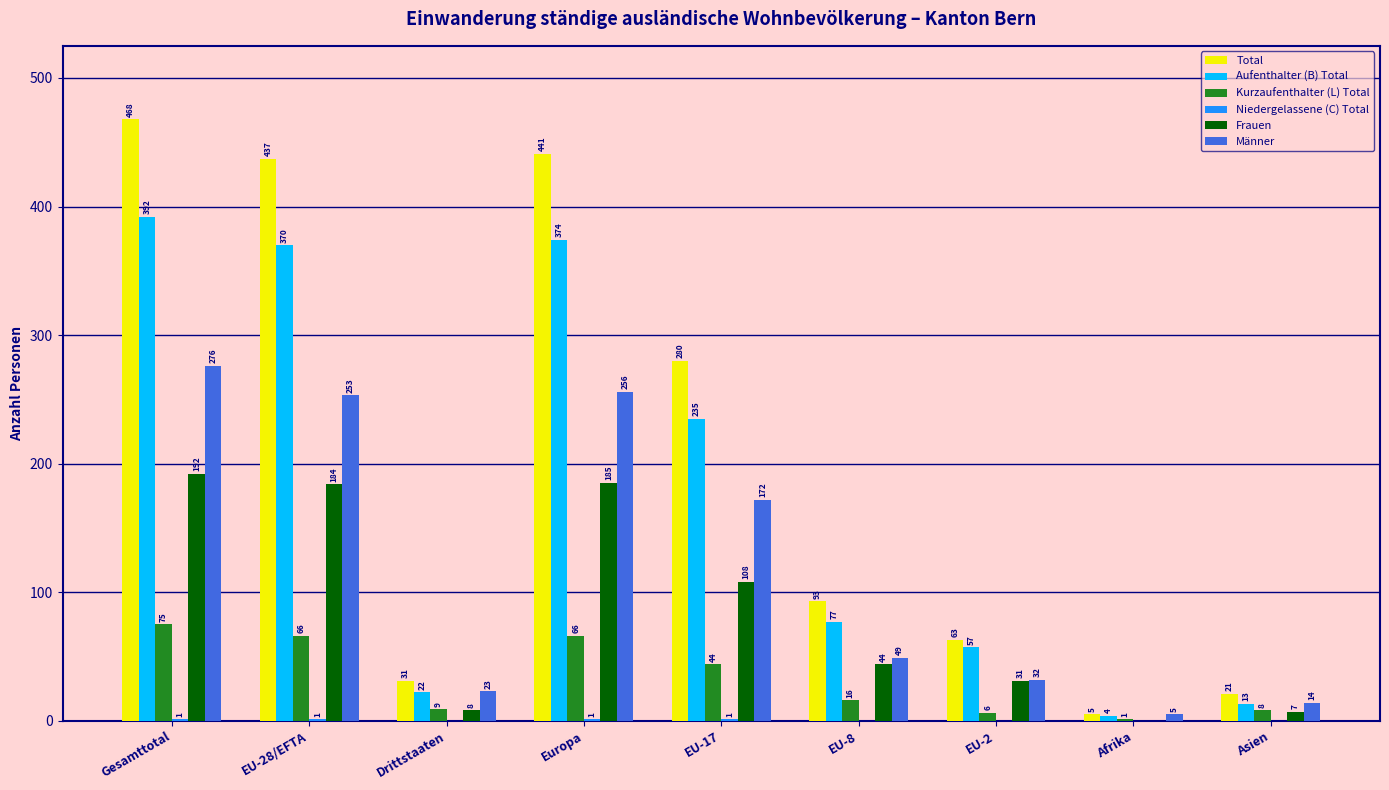

How many groups of bars are there?

9